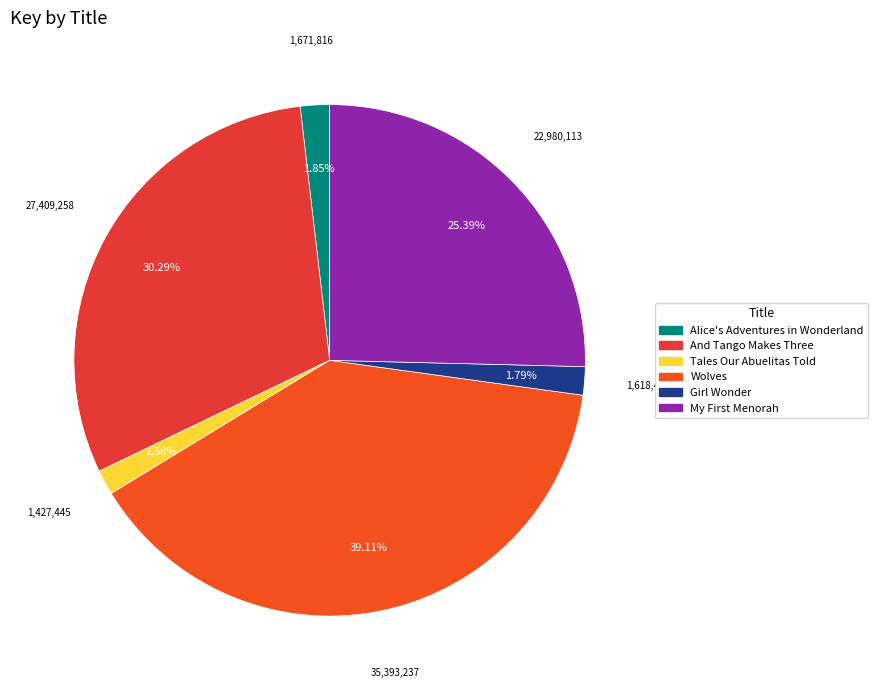

What is the smallest slice in the pie chart?

Tales Our Abuelitas Told